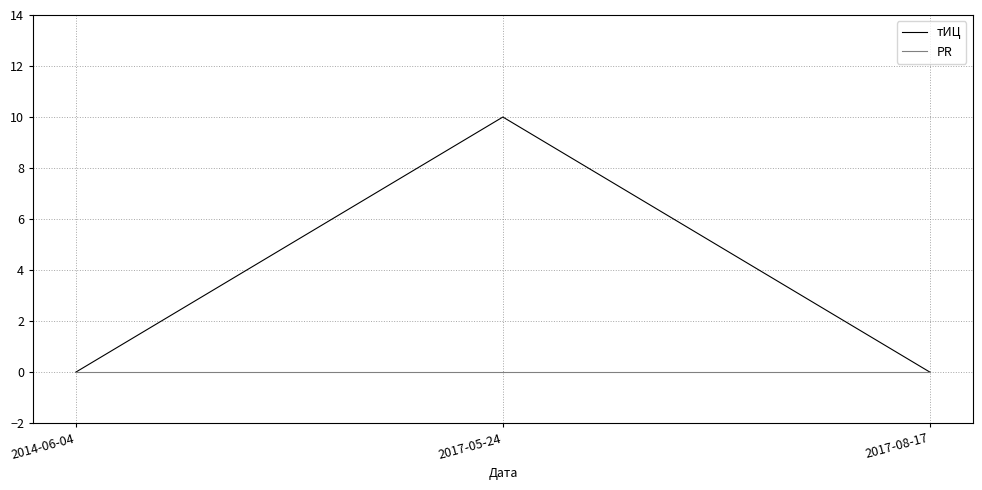

What is the sum of all тИЦ values?

10